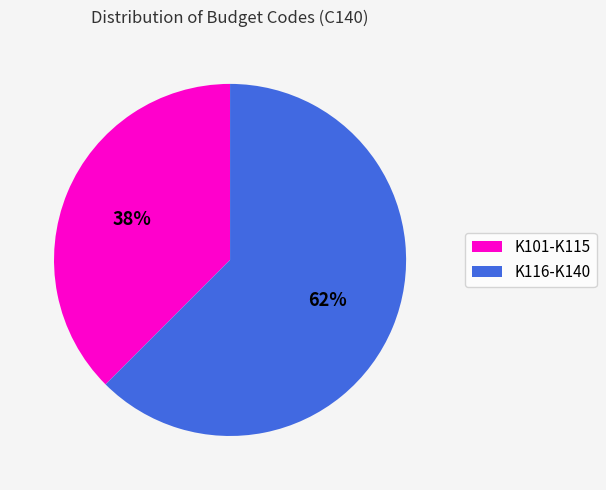

Is it true that K116-K140 is 62% of the pie?

True